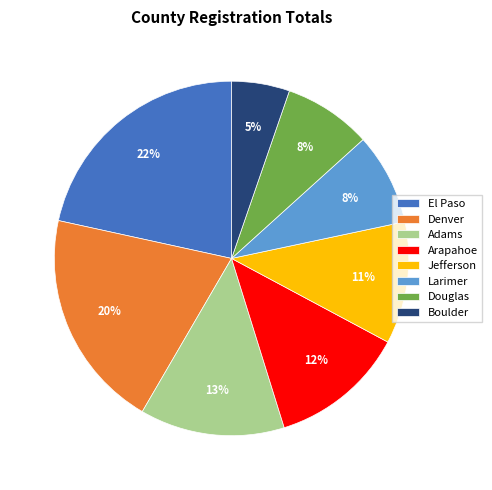

Which slice is the smallest?

Boulder